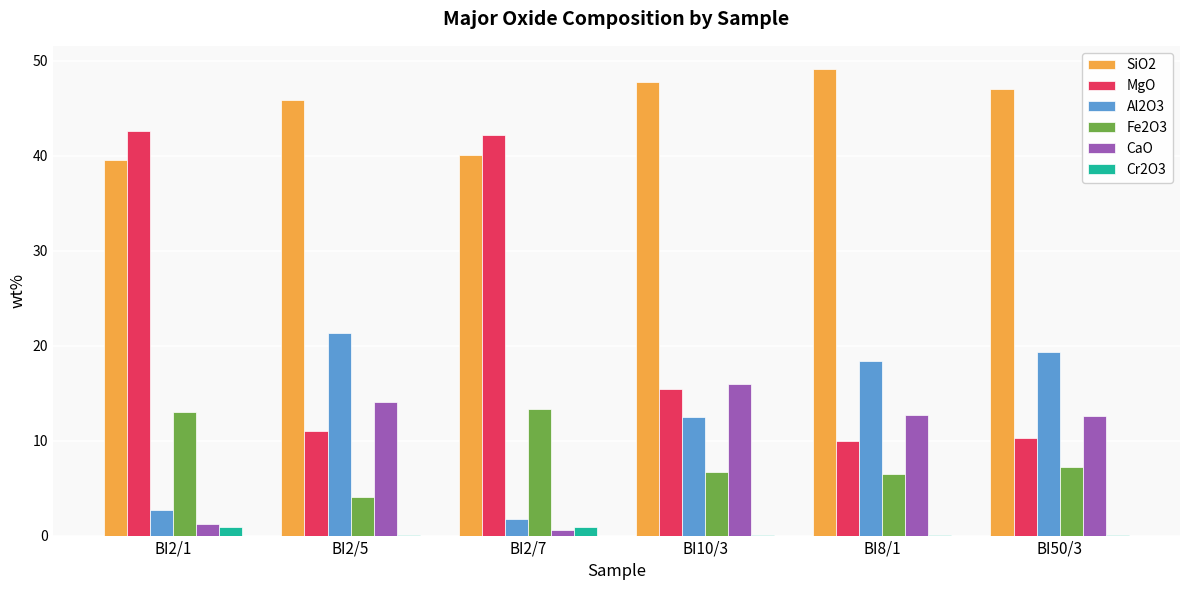

The CaO series shows 16.0 at BI10/3. True or false?

True